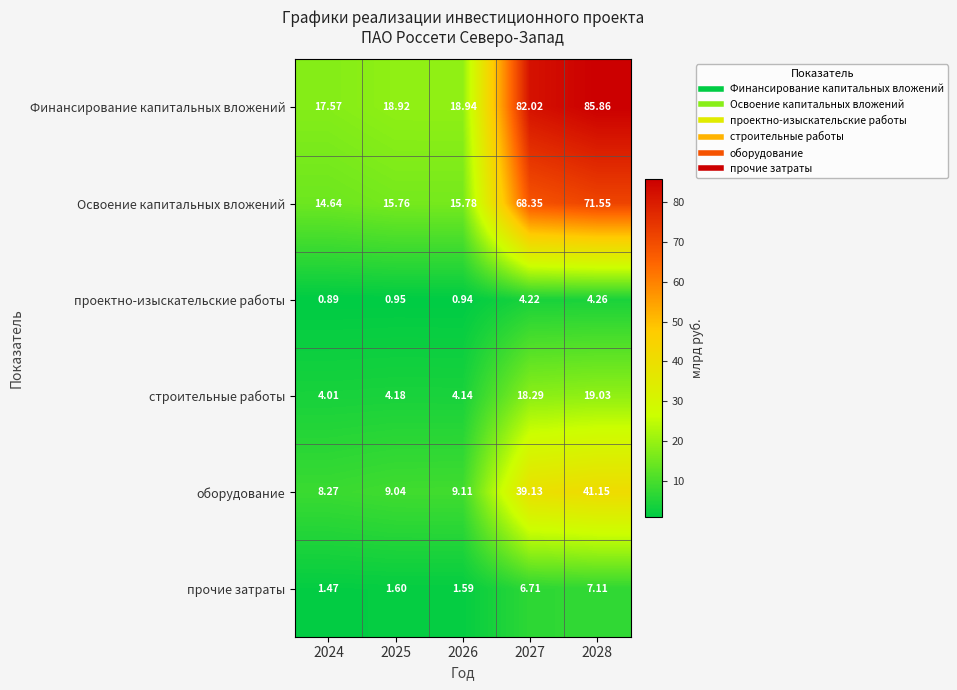

Which series has the largest range (max minus min)?

Финансирование капитальных вложений